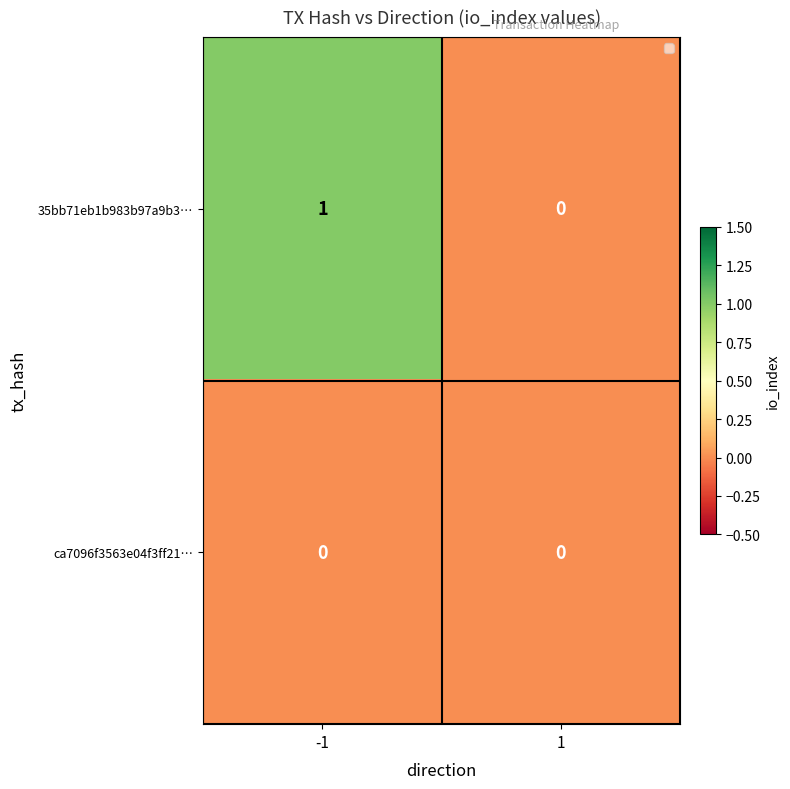

How many series are shown in this chart?

2